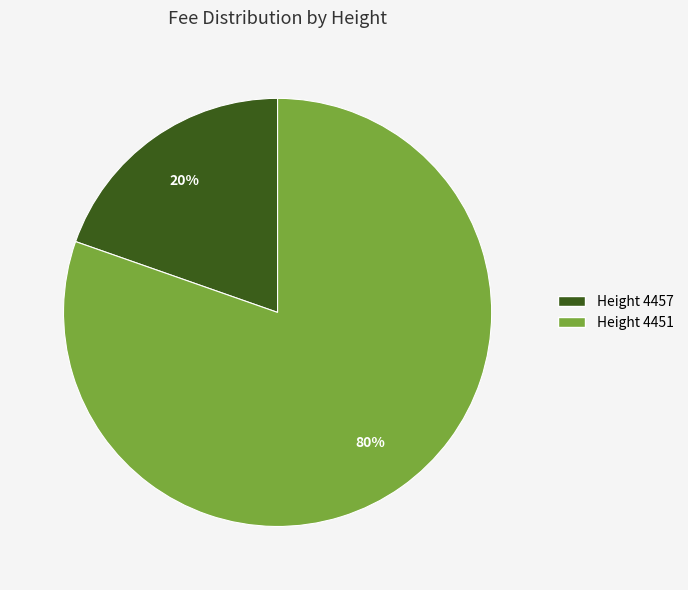

How many segments does this pie chart have?

2